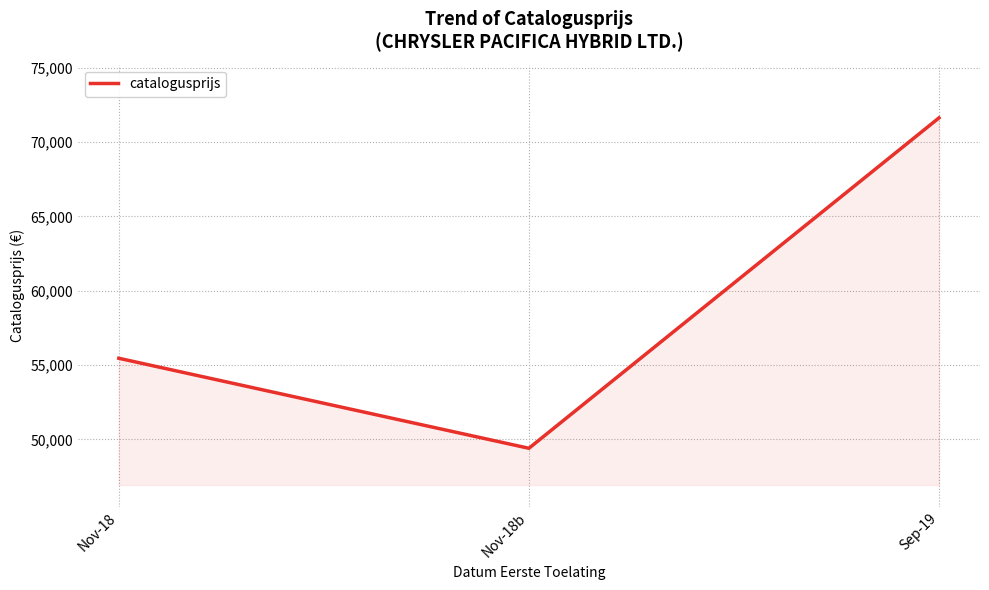

How many distinct data groups are displayed?

1